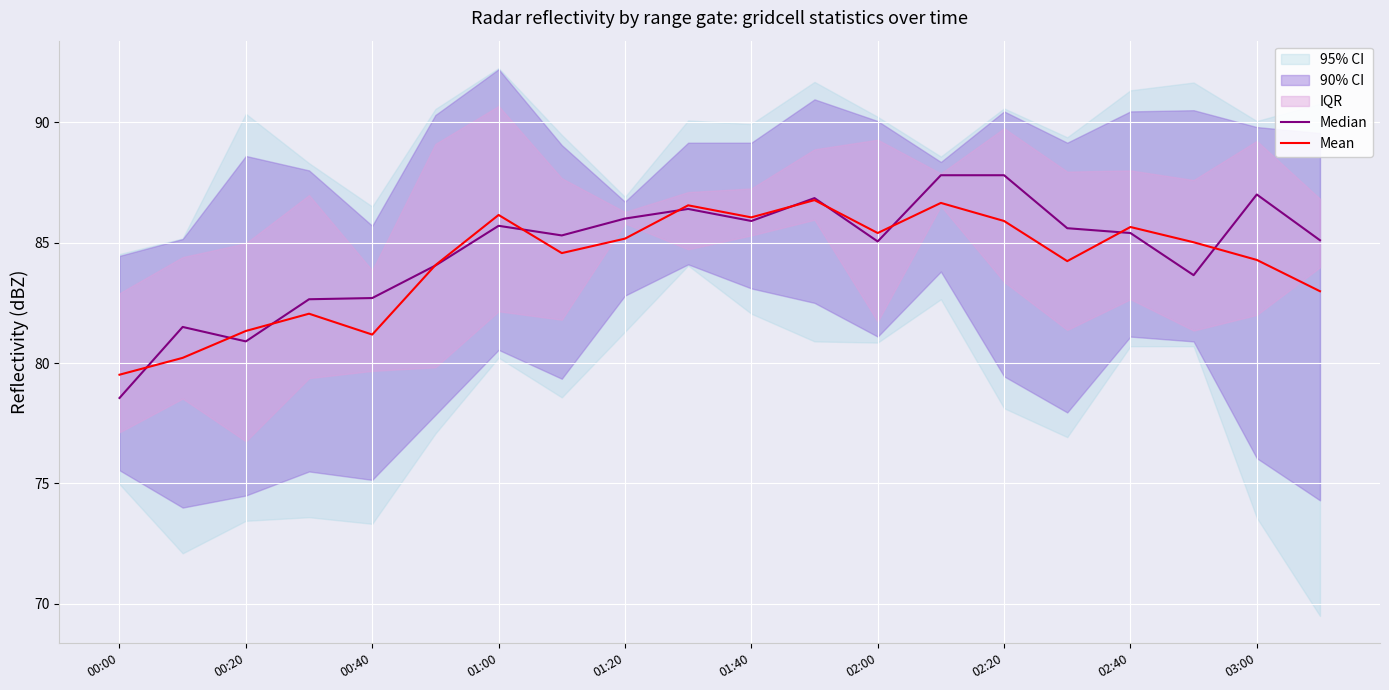

The Mean series shows 85.4 at 02:00. True or false?

True